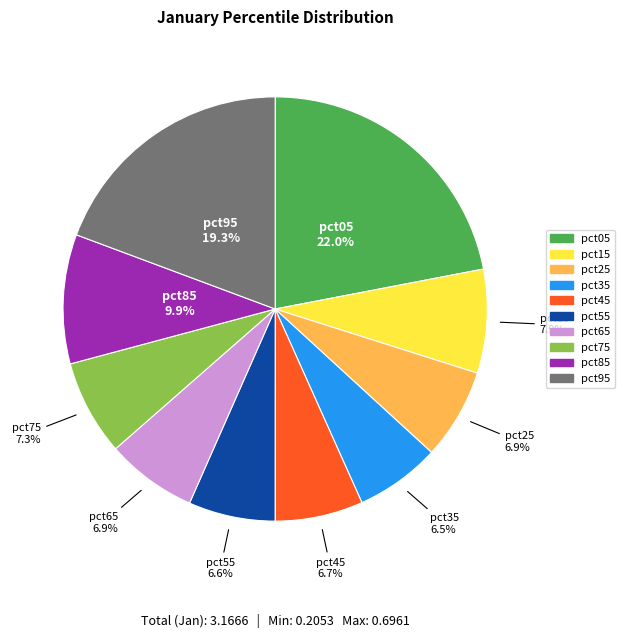

To the nearest percent, what is the difference between the pct65 and pct85 slice percentages?

3%